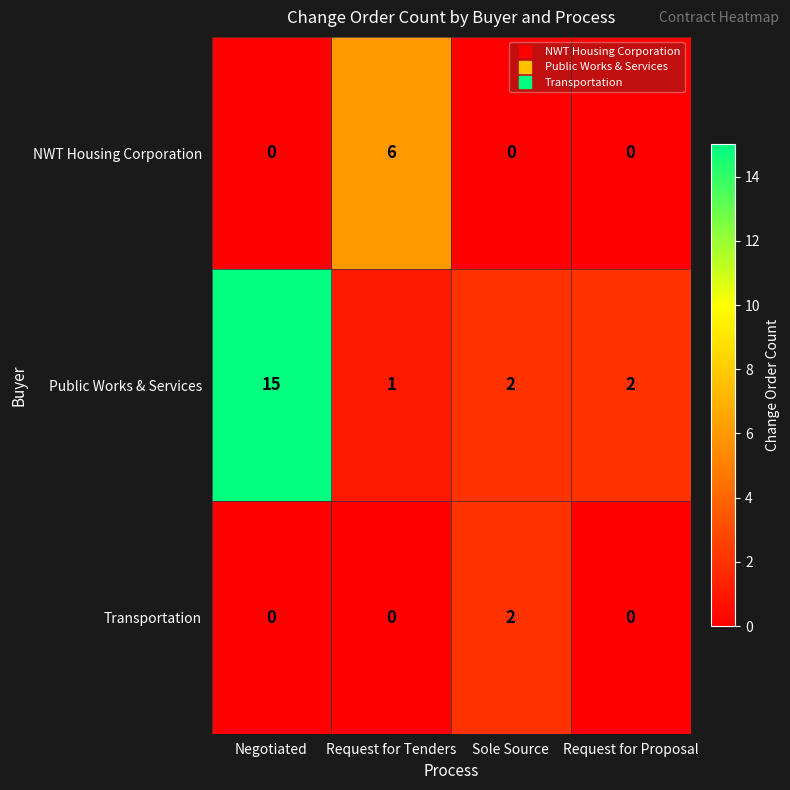

What is the sum of the Public Works & Services values at Sole Source and Request for Tenders?

3